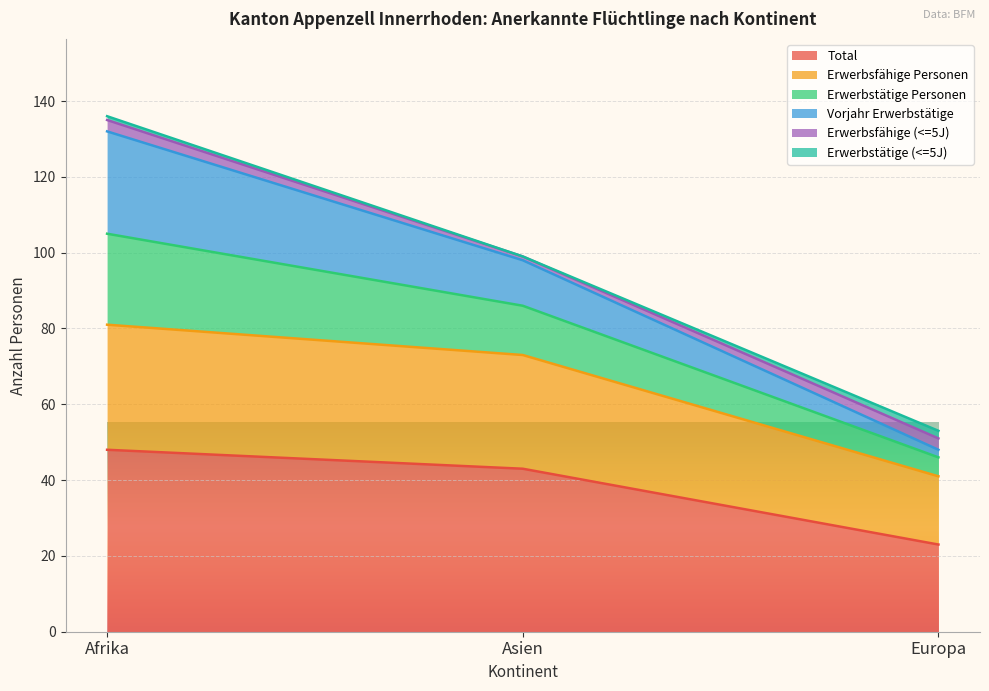

True or false: Total has a value of 21 at Asien.

False